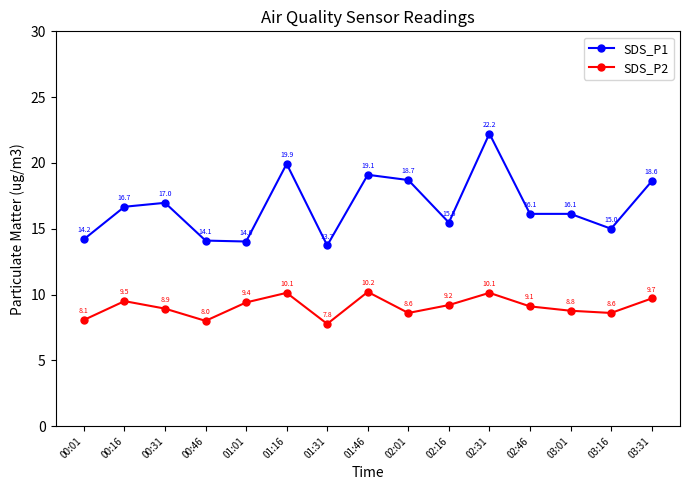

The SDS_P2 series shows 14.5 at 03:31. True or false?

False